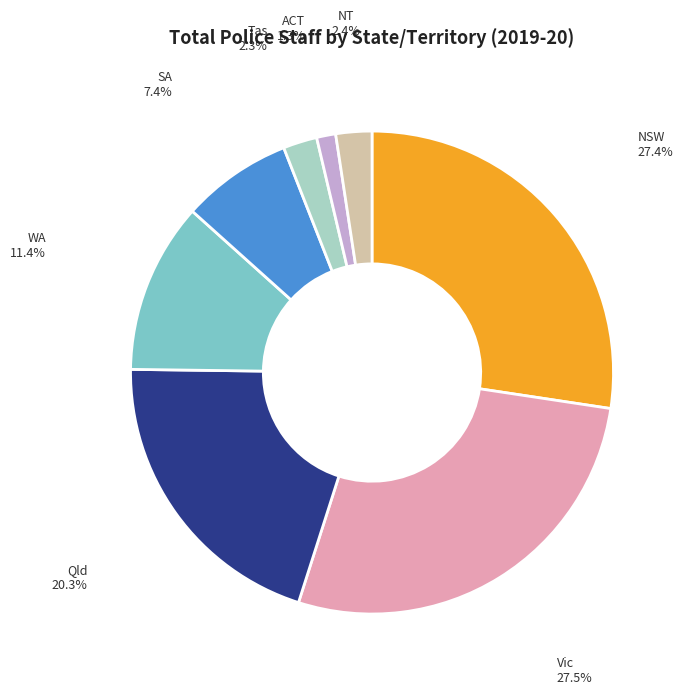

True or false: Qld accounts for 20% of the total.

True